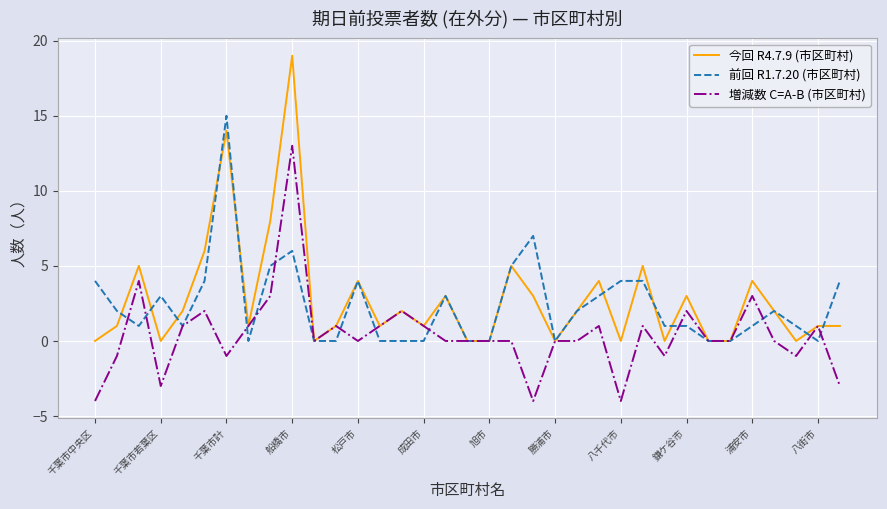

What is the minimum value for 増減数 C=A-B (市区町村)?

-4